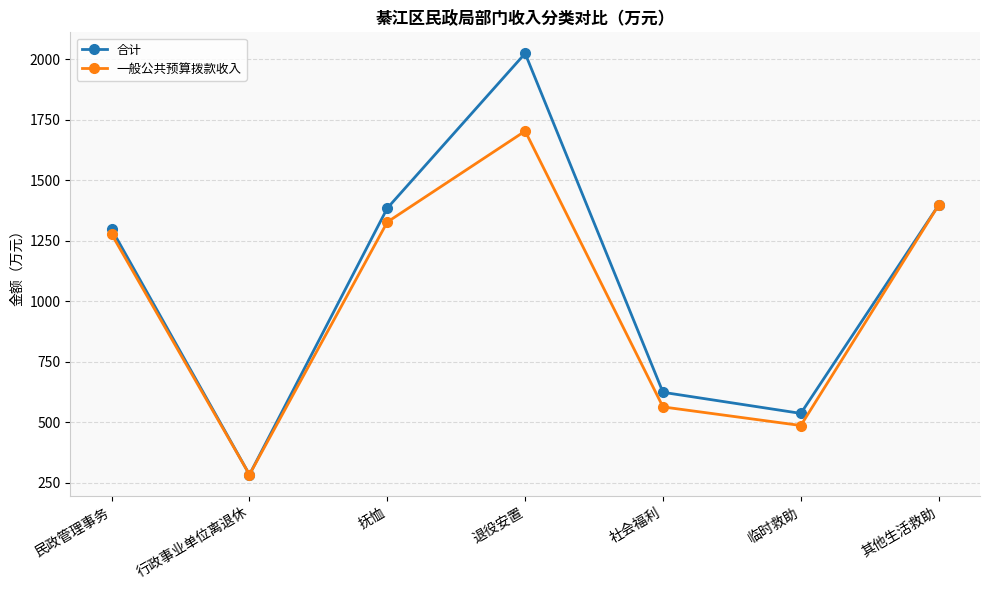

At which category does 一般公共预算拨款收入 reach its first local peak?

退役安置